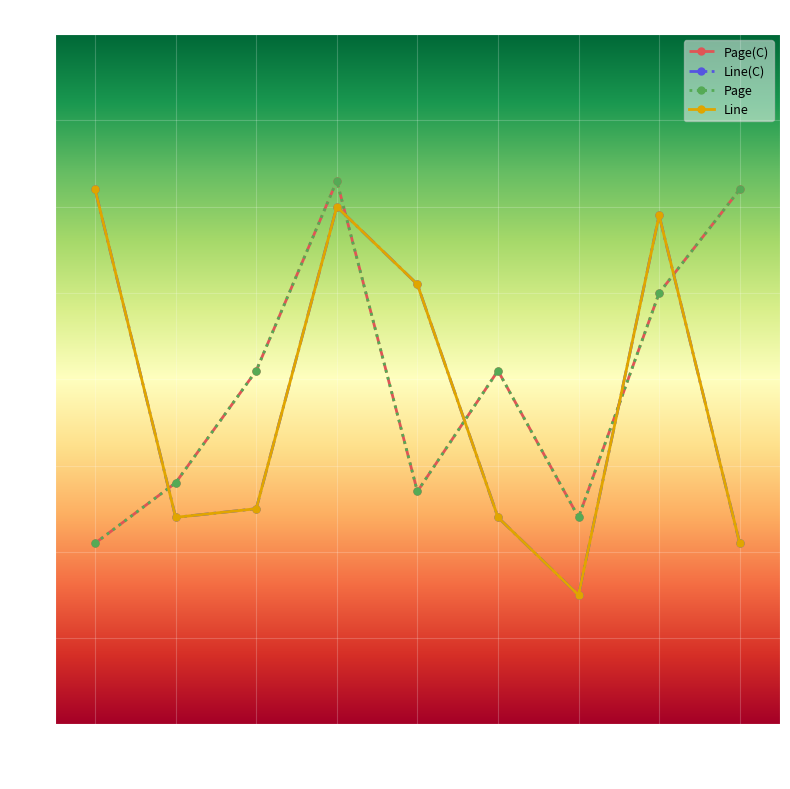

Rank the categories by Page value from highest to lowest.

8011, 8072, 8070, 8005, 8051, 8003, 8034, 8060, 8002